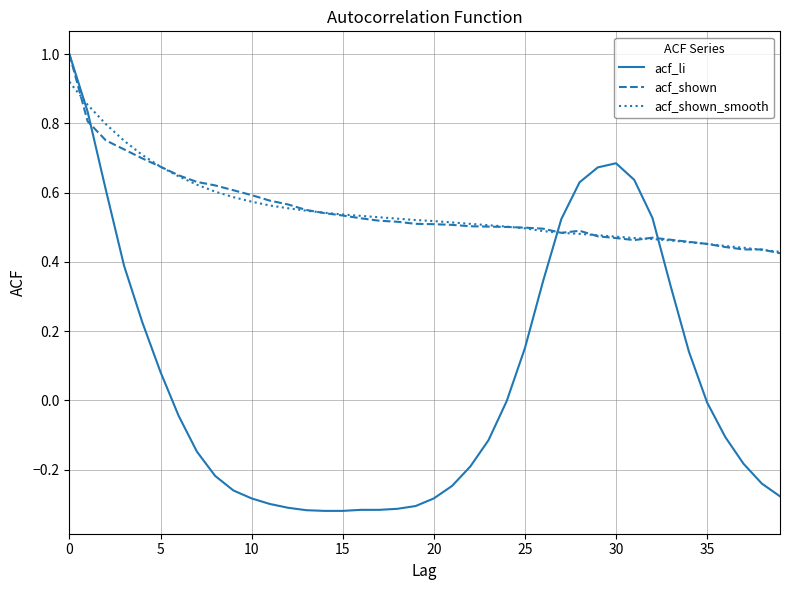

Which series has the widest spread of values?

acf_li